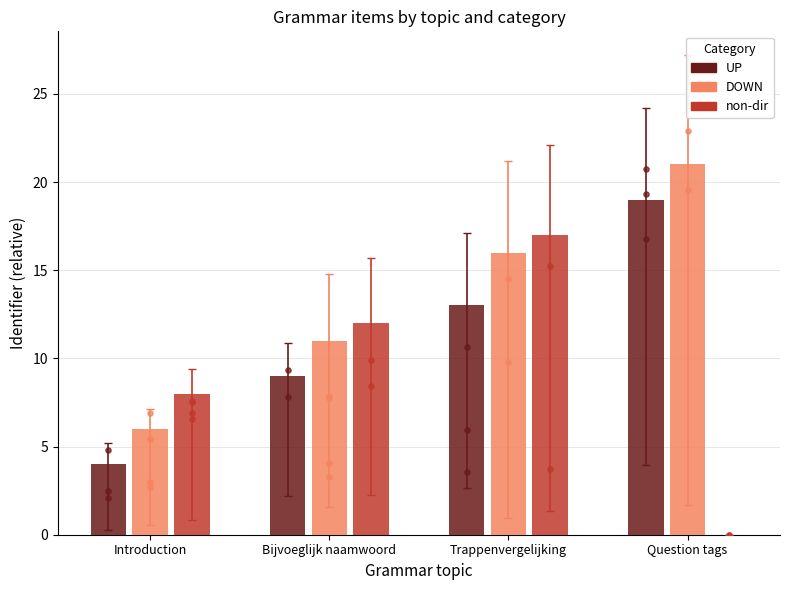

Which series has the widest spread of Y values?

non-dir